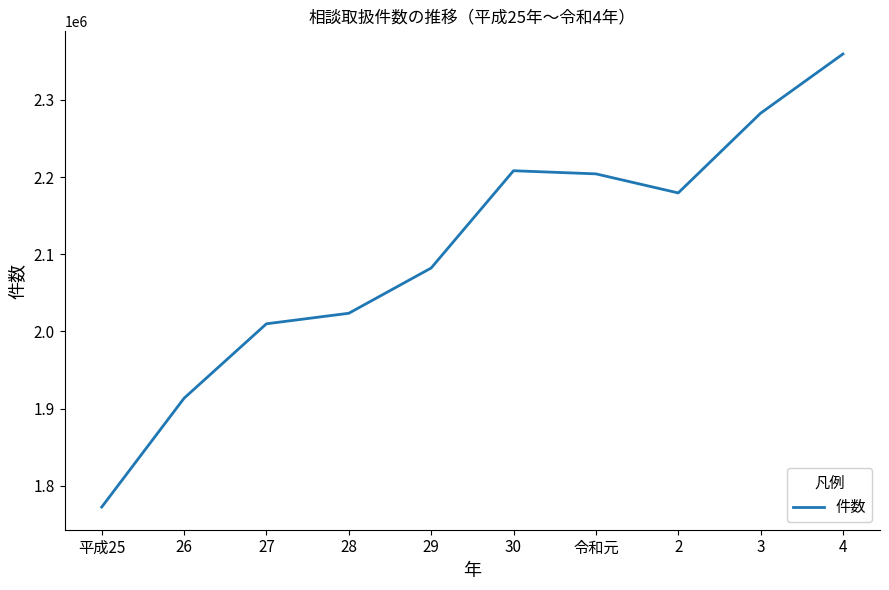

Is it true that the value at 26 is 1913543?

True